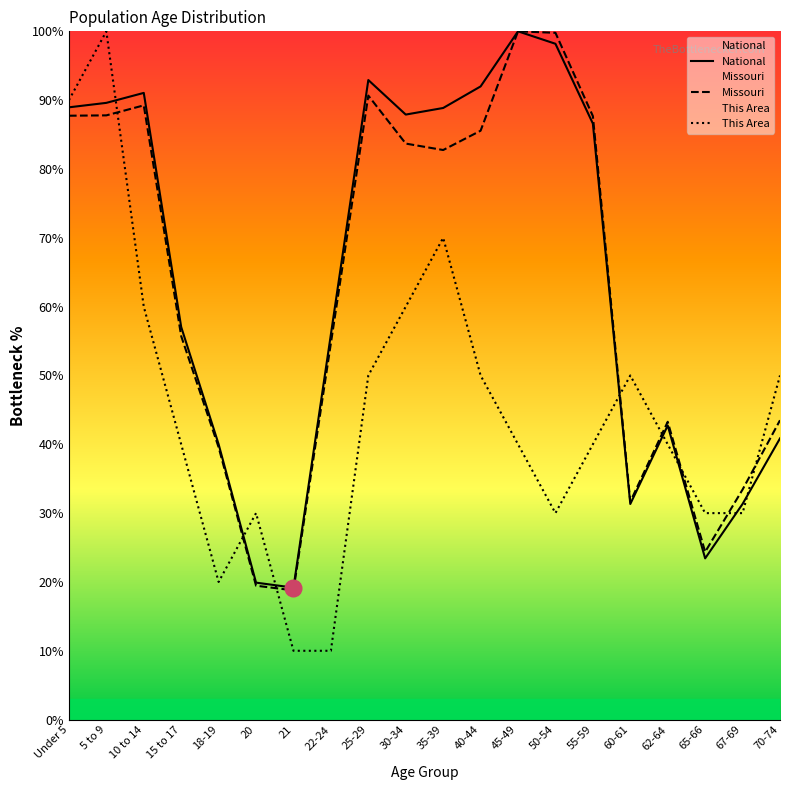

Reading right to left, what are all the values shown in this chart?

National: 70-74=40.9	67-69=31.3	65-66=23.4	62-64=42.7	60-61=31.3	55-59=86.6	50-54=98.2	45-49=100.0	40-44=92.0	35-39=88.9	30-34=87.9	25-29=92.9	22-24=56.0	21=19.2	20=19.9	18-19=40.0	15 to 17=57.0	10 to 14=91.1	5 to 9=89.6	Under 5=89.0
Missouri: 70-74=43.5	67-69=33.4	65-66=24.4	62-64=43.3	60-61=31.7	55-59=87.7	50-54=99.8	45-49=100.0	40-44=85.6	35-39=82.8	30-34=83.7	25-29=90.7	22-24=54.7	21=18.8	20=19.5	18-19=39.6	15 to 17=55.7	10 to 14=89.2	5 to 9=87.8	Under 5=87.7
This Area: 70-74=50.0	67-69=30.0	65-66=30.0	62-64=40.0	60-61=50.0	55-59=40.0	50-54=30.0	45-49=40.0	40-44=50.0	35-39=70.0	30-34=60.0	25-29=50.0	22-24=10.0	21=10.0	20=30.0	18-19=20.0	15 to 17=40.0	10 to 14=60.0	5 to 9=100.0	Under 5=90.0